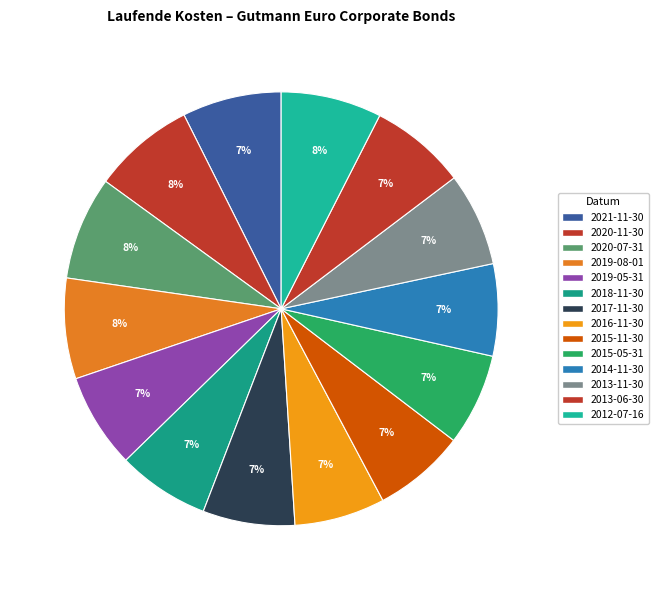

Is there any slice that represents more than half of the pie?

No